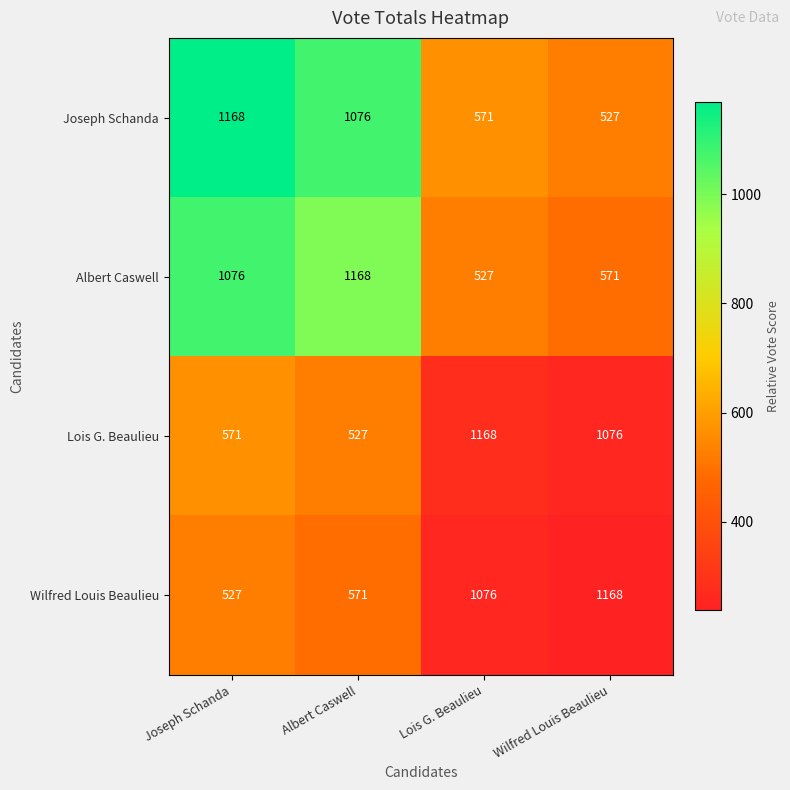

What is the maximum value shown in the chart?

1168